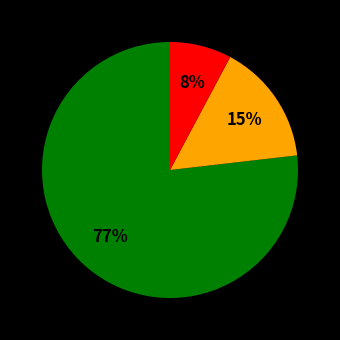

Does any single category account for the majority?

Yes